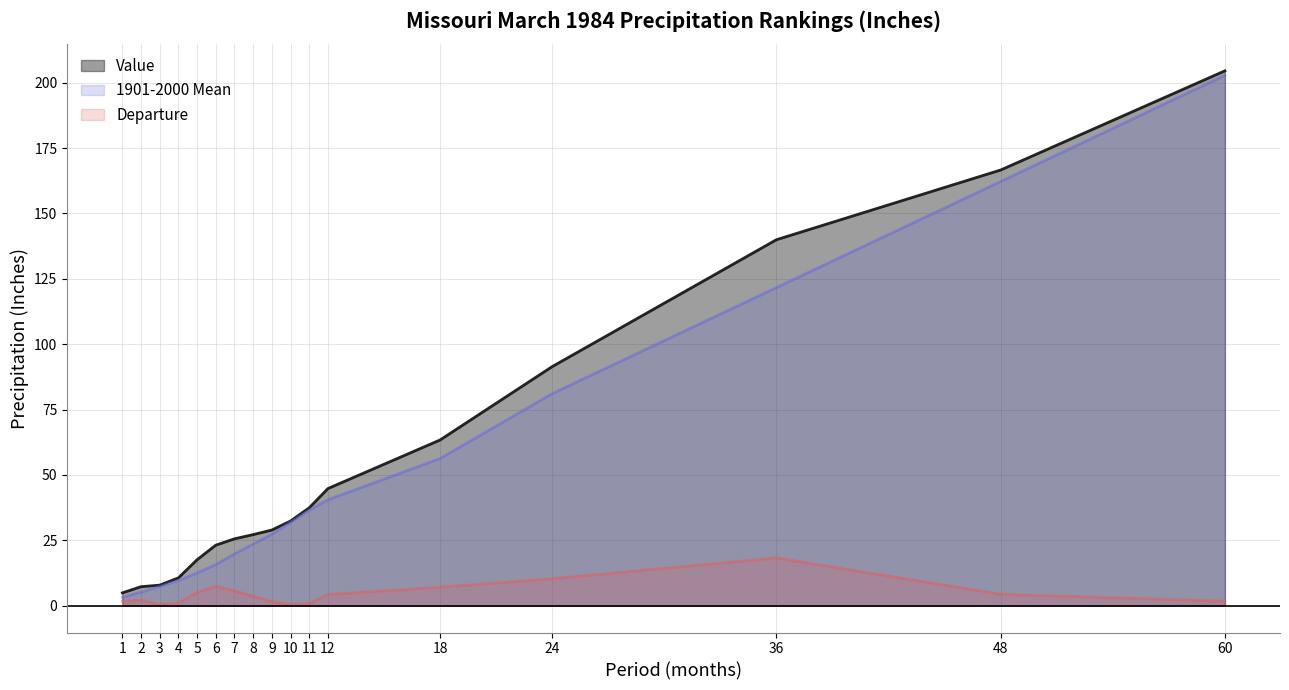

Which category has the lowest value in the Value series?

1